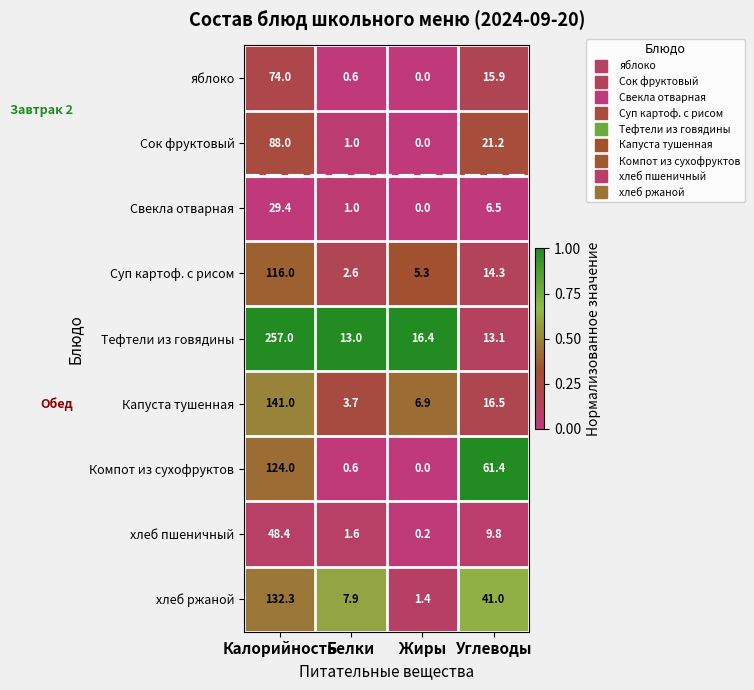

True or false: Капуста тушенная has a value of 12.1 at Жиры.

False